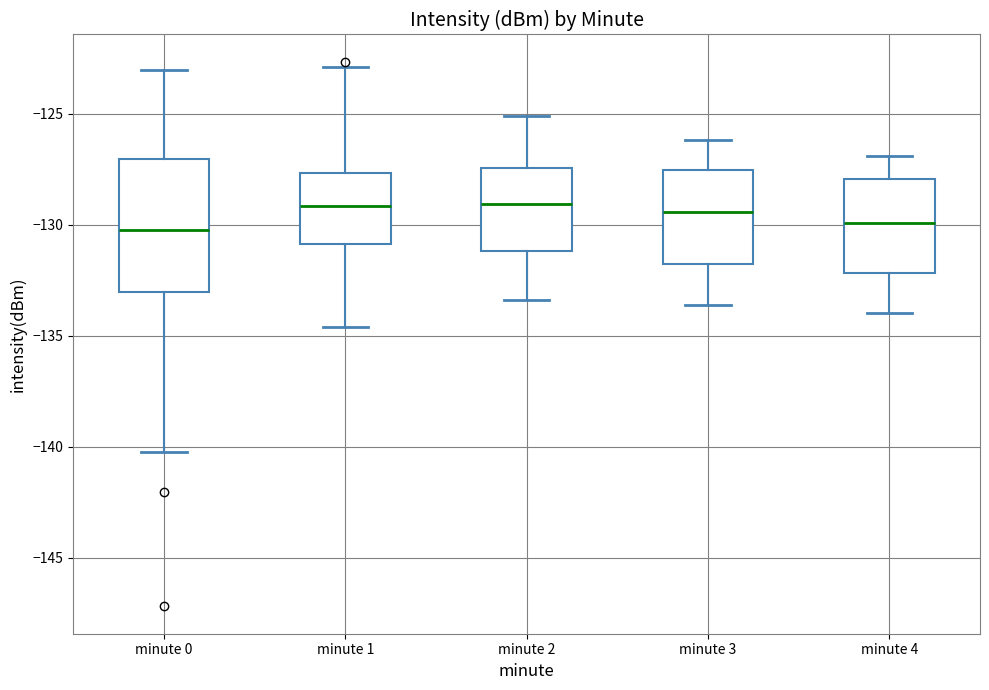

Reading left to right, read every box against the y-axis: the position of its median line, the range the box covers, and the ends of its whiskers. The values are not printed on the chart, so give them approximately, as read against the axis.

minute 0: median -130.5, box -133.0 to -127.0, whiskers -140.0 to -123.0
minute 1: median -129.0, box -131.0 to -127.5, whiskers -134.5 to -123.0
minute 2: median -129.0, box -131.0 to -127.5, whiskers -133.5 to -125.0
minute 3: median -129.5, box -132.0 to -127.5, whiskers -133.5 to -126.0
minute 4: median -130.0, box -132.0 to -128.0, whiskers -134.0 to -127.0